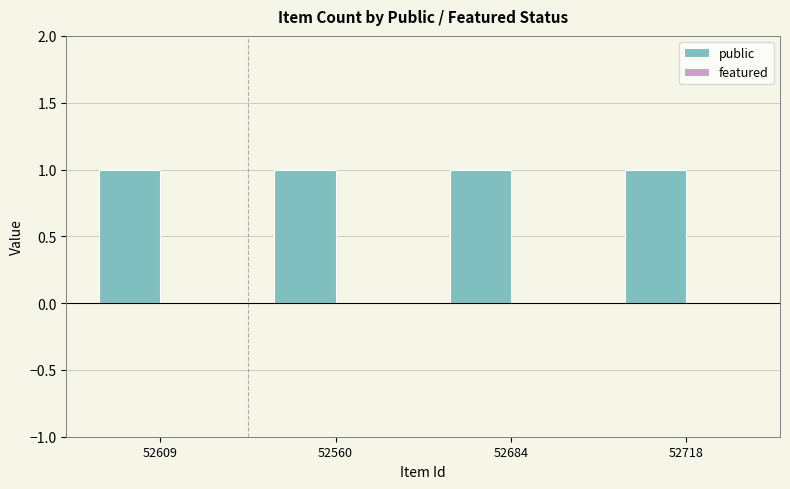

What position from the right is 52560?

3